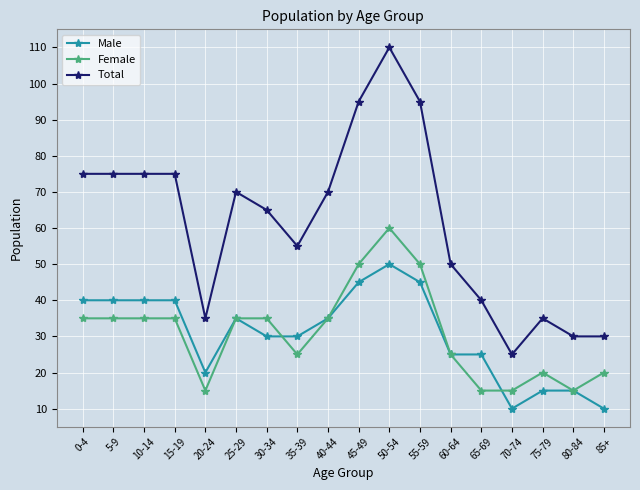

What is the label of the 13th point from the left?

60-64